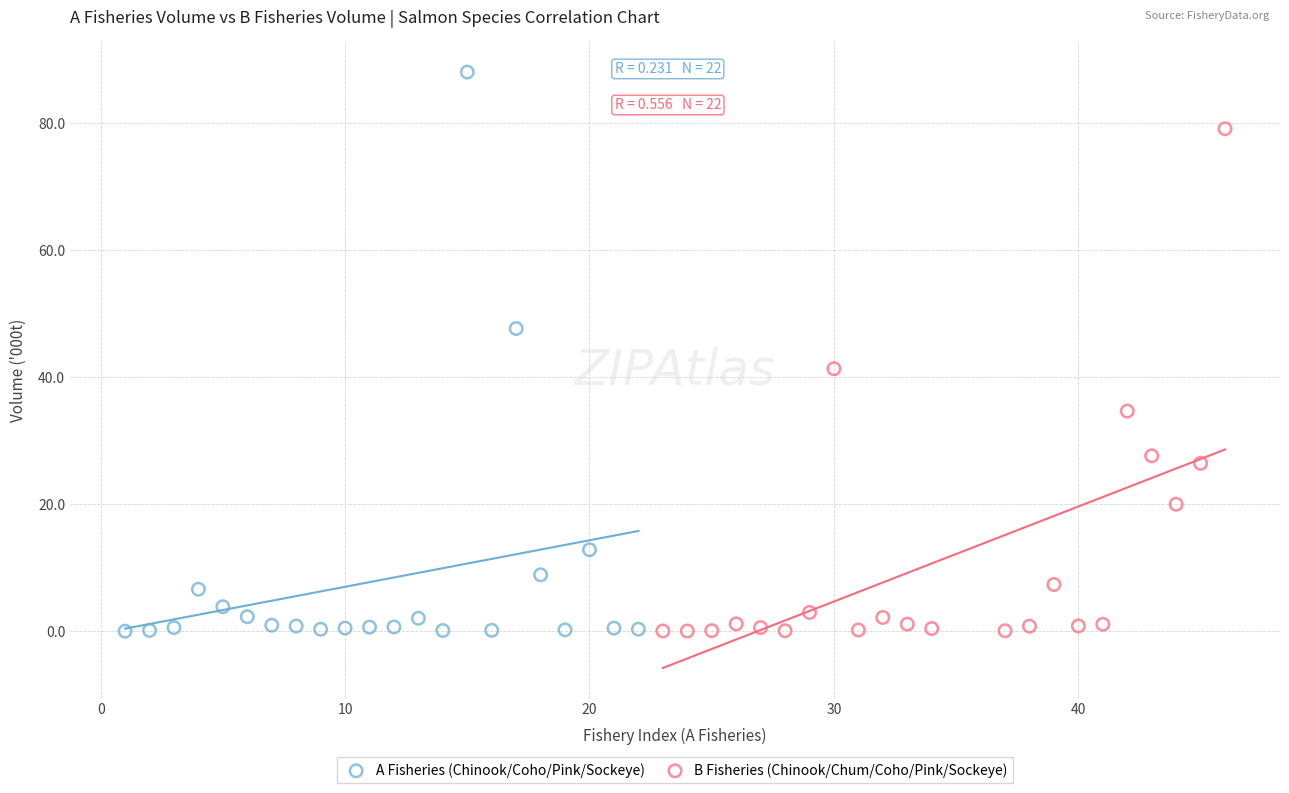

Which series reaches the maximum Y coordinate?

A Fisheries (Chinook/Coho/Pink/Sockeye)